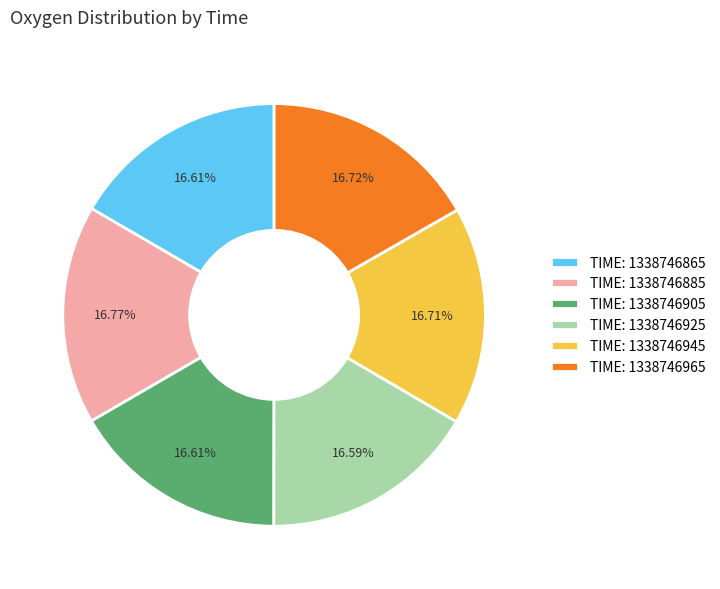

Does any single category account for the majority?

No